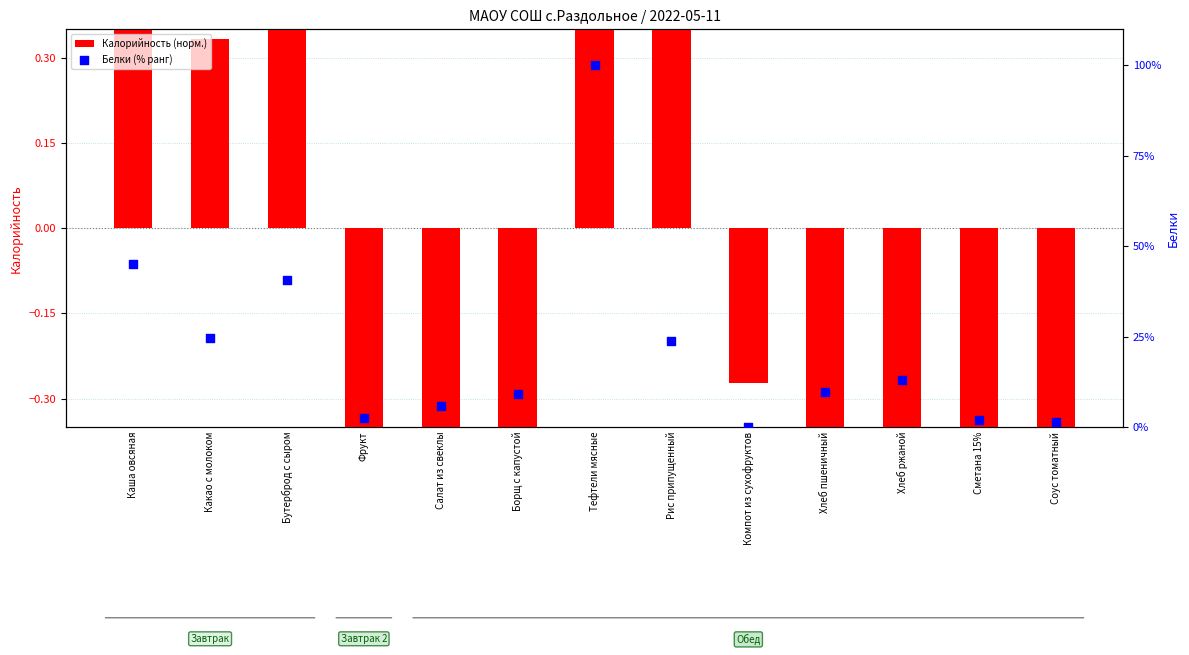

At which category is the sum across all series the highest?

Тефтели мясные